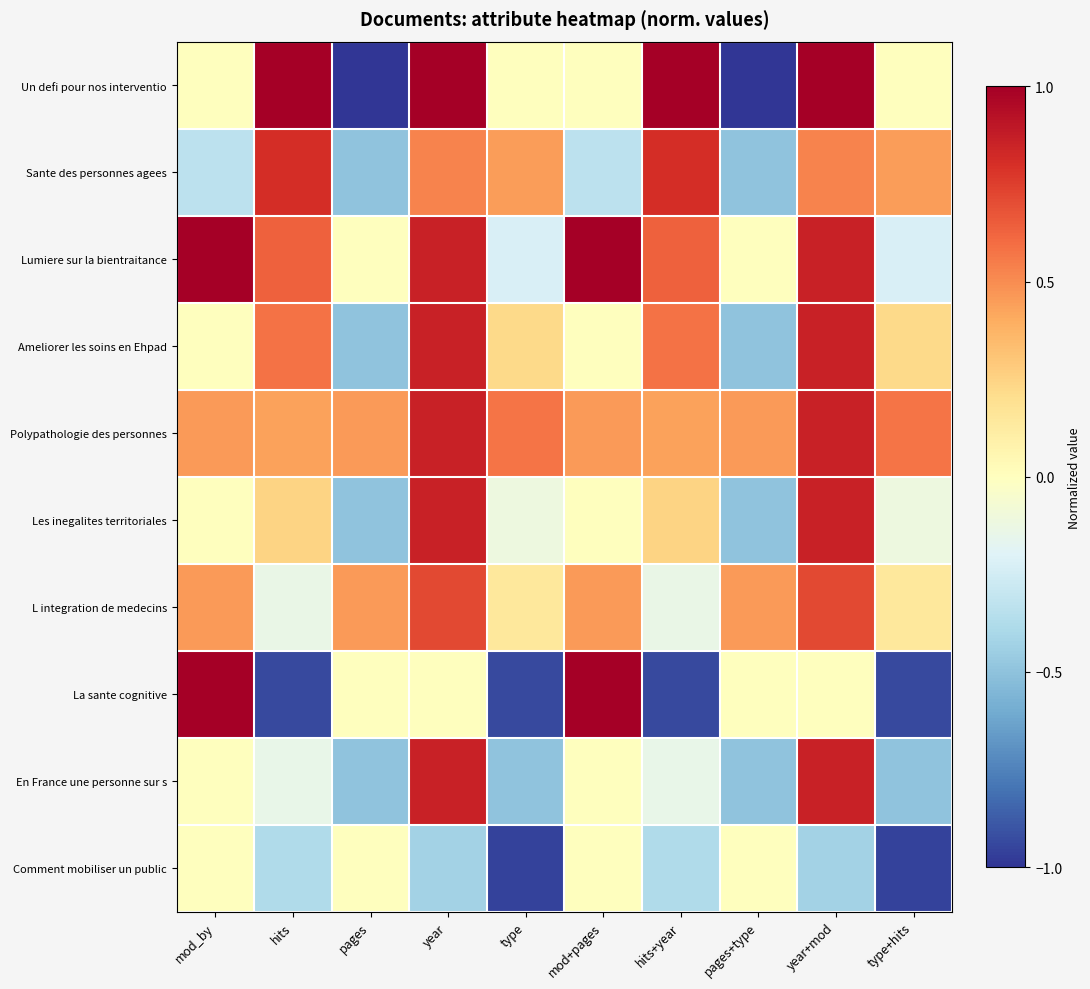

Rank the series at hits+year from lowest to highest value.

La sante cognitive, Comment mobiliser un public, En France une personne sur s, L integration de medecins, Les inegalites territoriales, Polypathologie des personnes, Ameliorer les soins en Ehpad, Lumiere sur la bientraitance, Sante des personnes agees, Un defi pour nos interventio